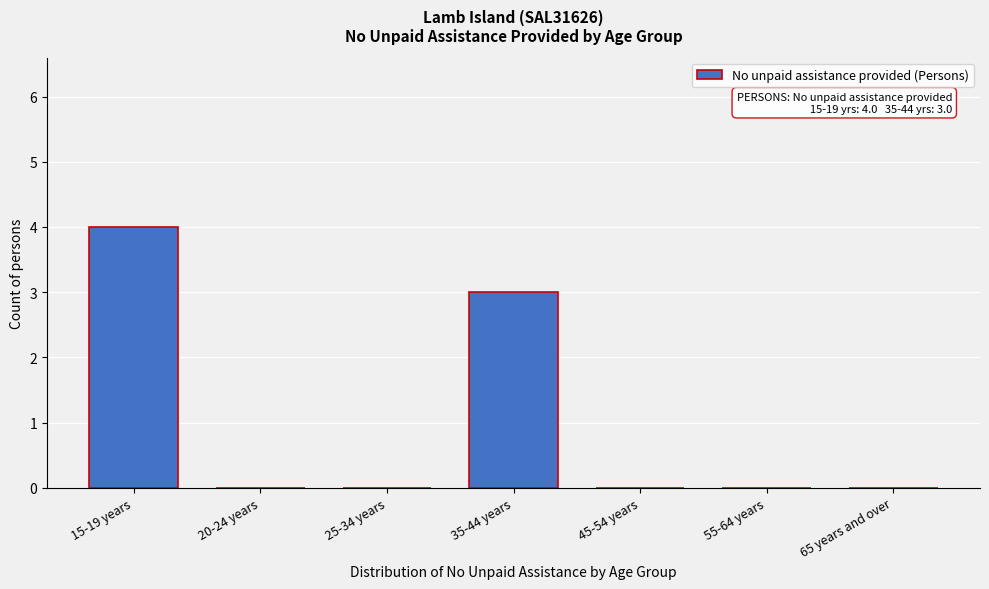

Reading right to left, transcribe all the data shown in this chart.

65 years and over=0	55-64 years=0	45-54 years=0	35-44 years=3	25-34 years=0	20-24 years=0	15-19 years=4